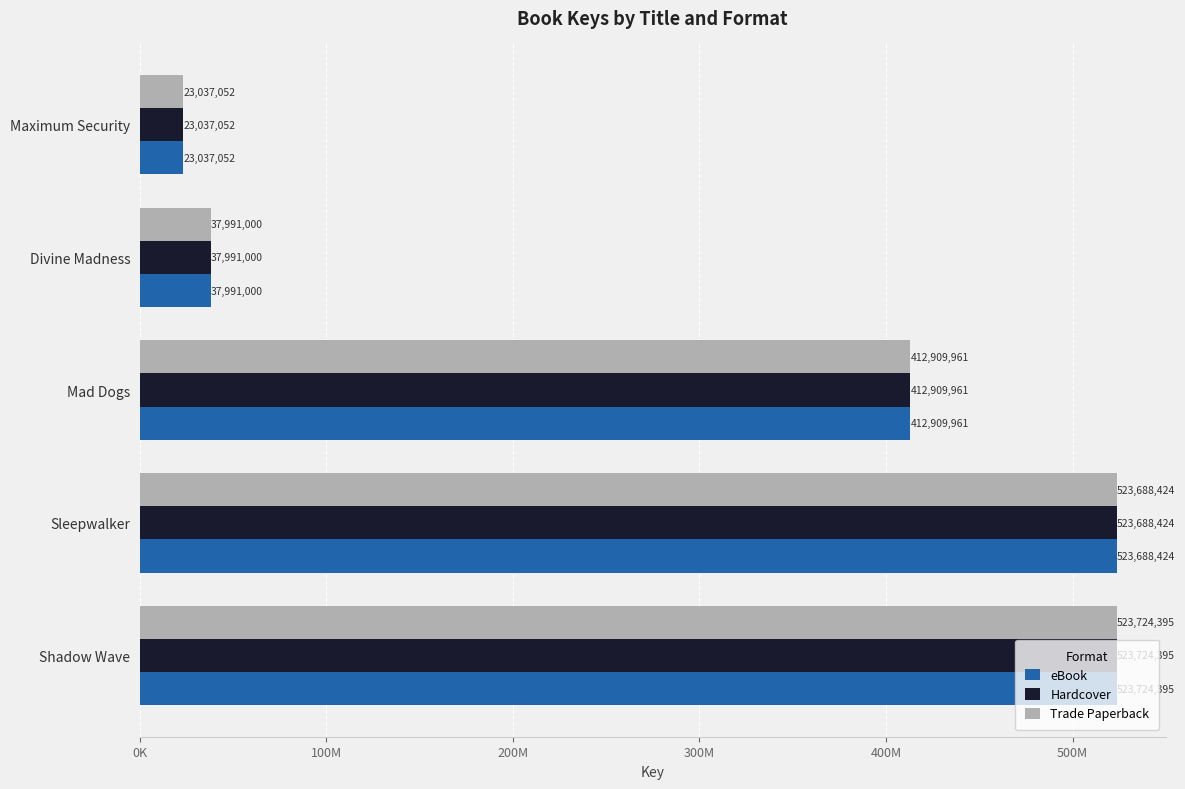

What are all the series names shown in the legend?

eBook, Hardcover, Trade Paperback